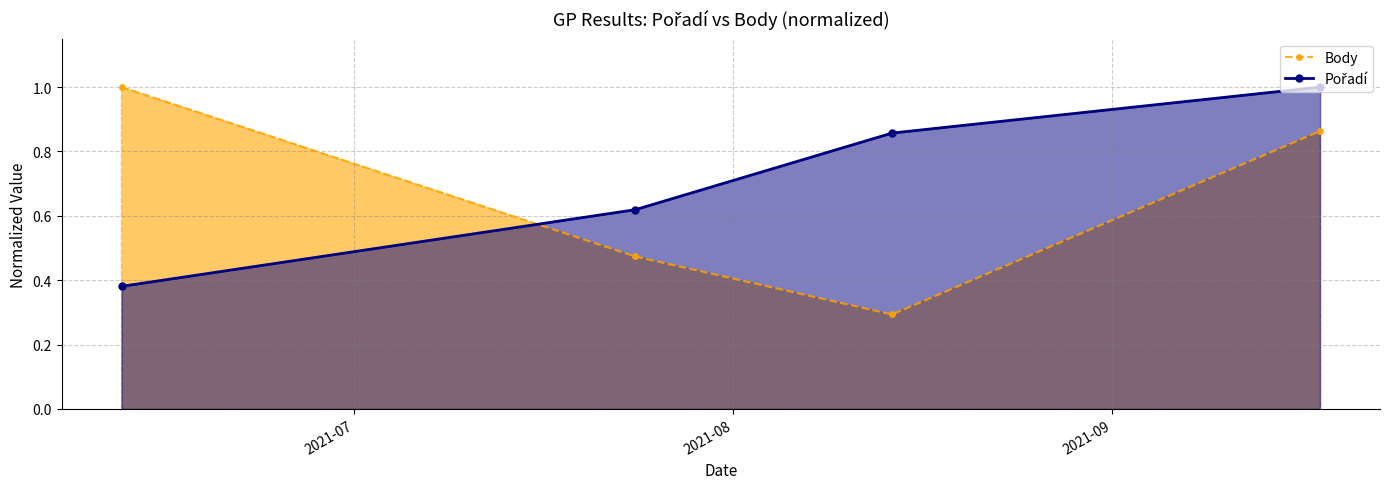

What is the greatest value displayed?

1.0